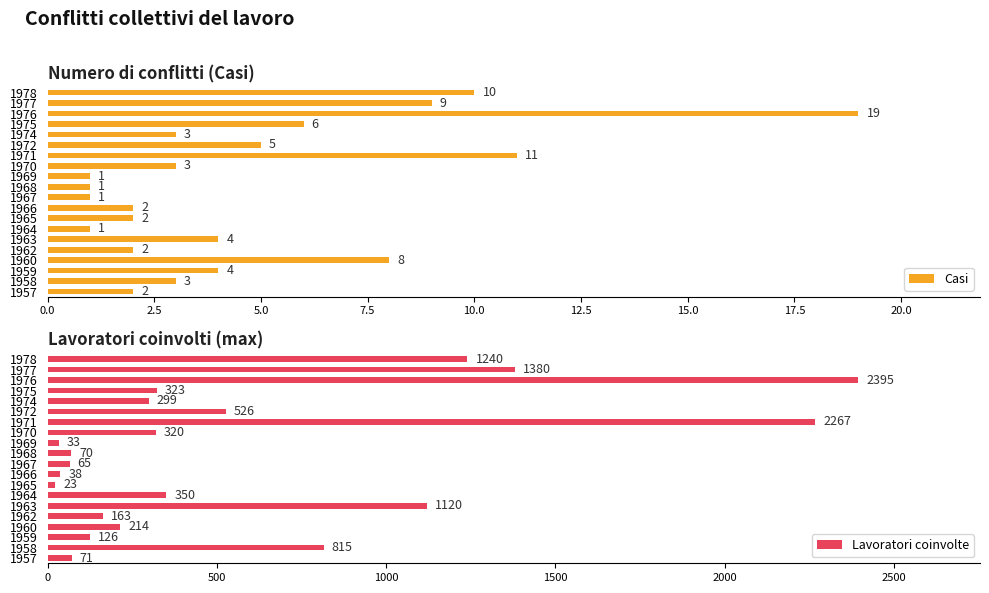

What is the difference between the Lavoratori coinvolte values at 1967 and 1971?

2202